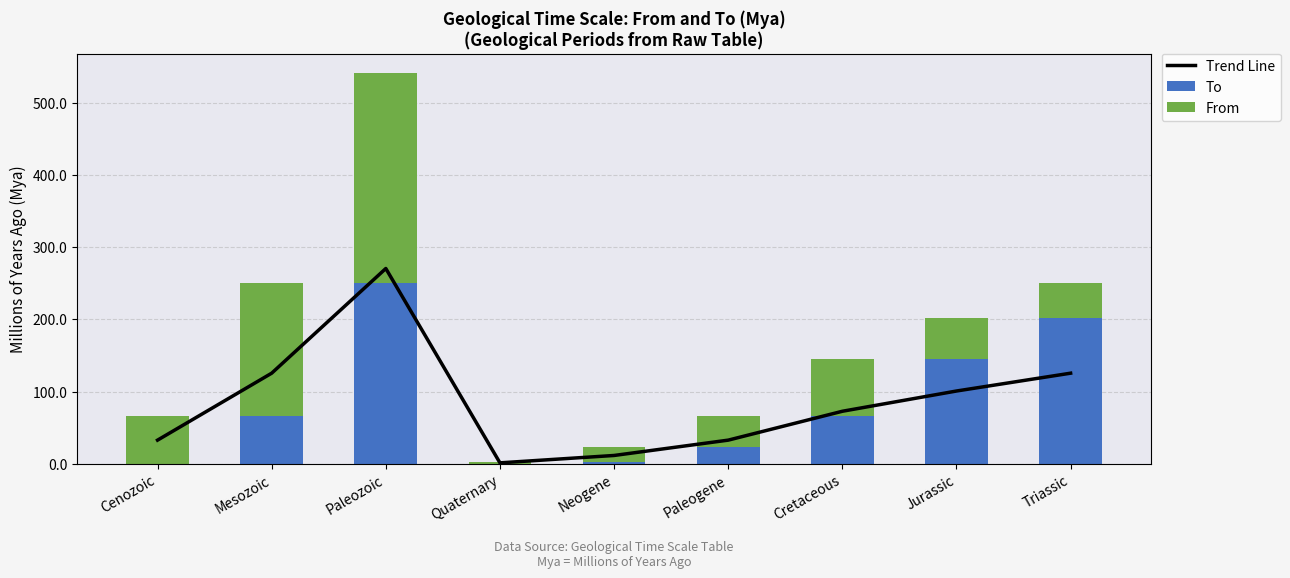

True or false: From has a value of 87.8 at Triassic.

False